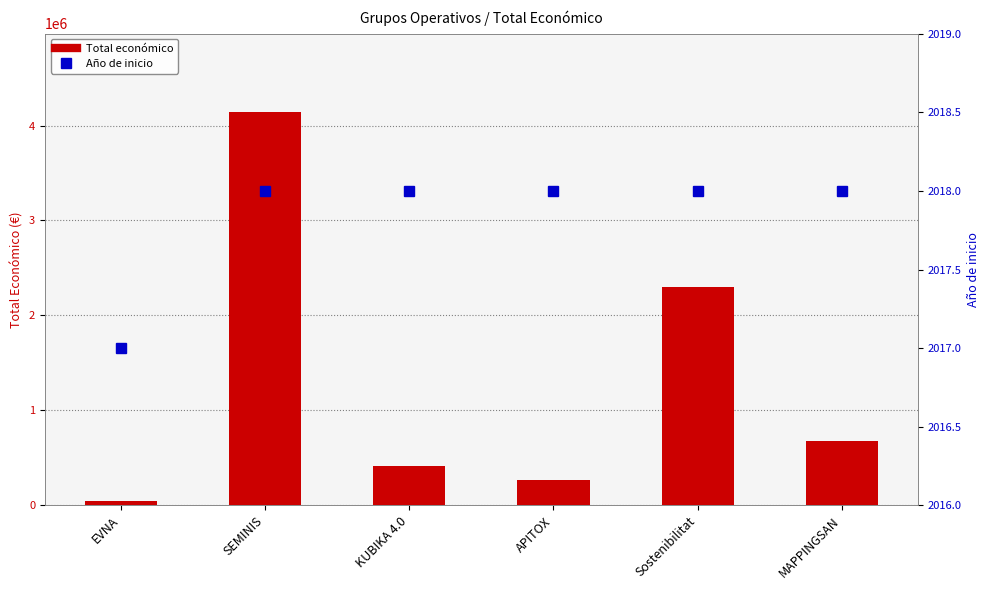

Between KUBIKA 4.0 and Sostenibilitat, which is larger?

Sostenibilitat